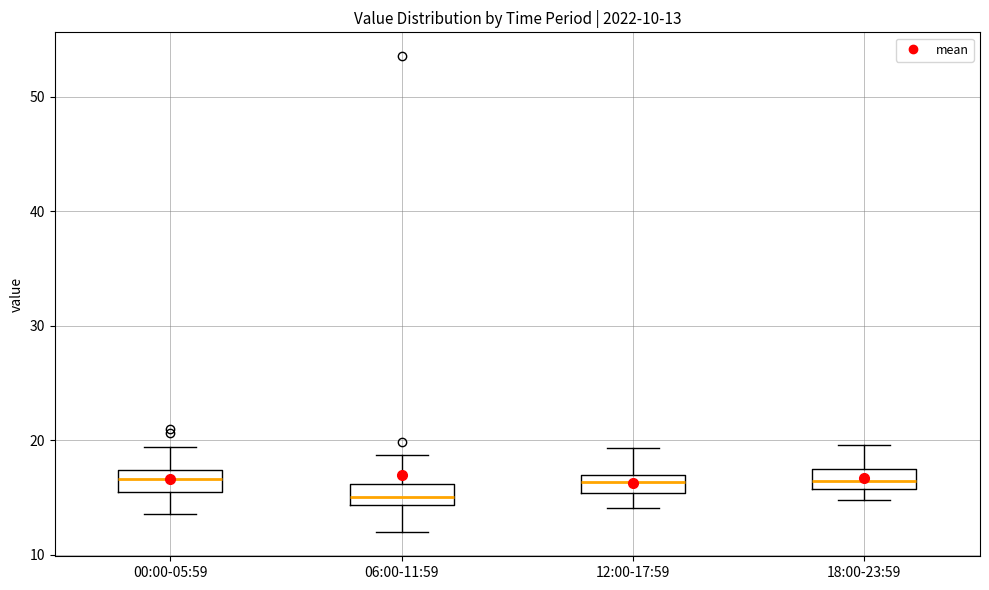

Which box's median line is the lowest?

06:00-11:59